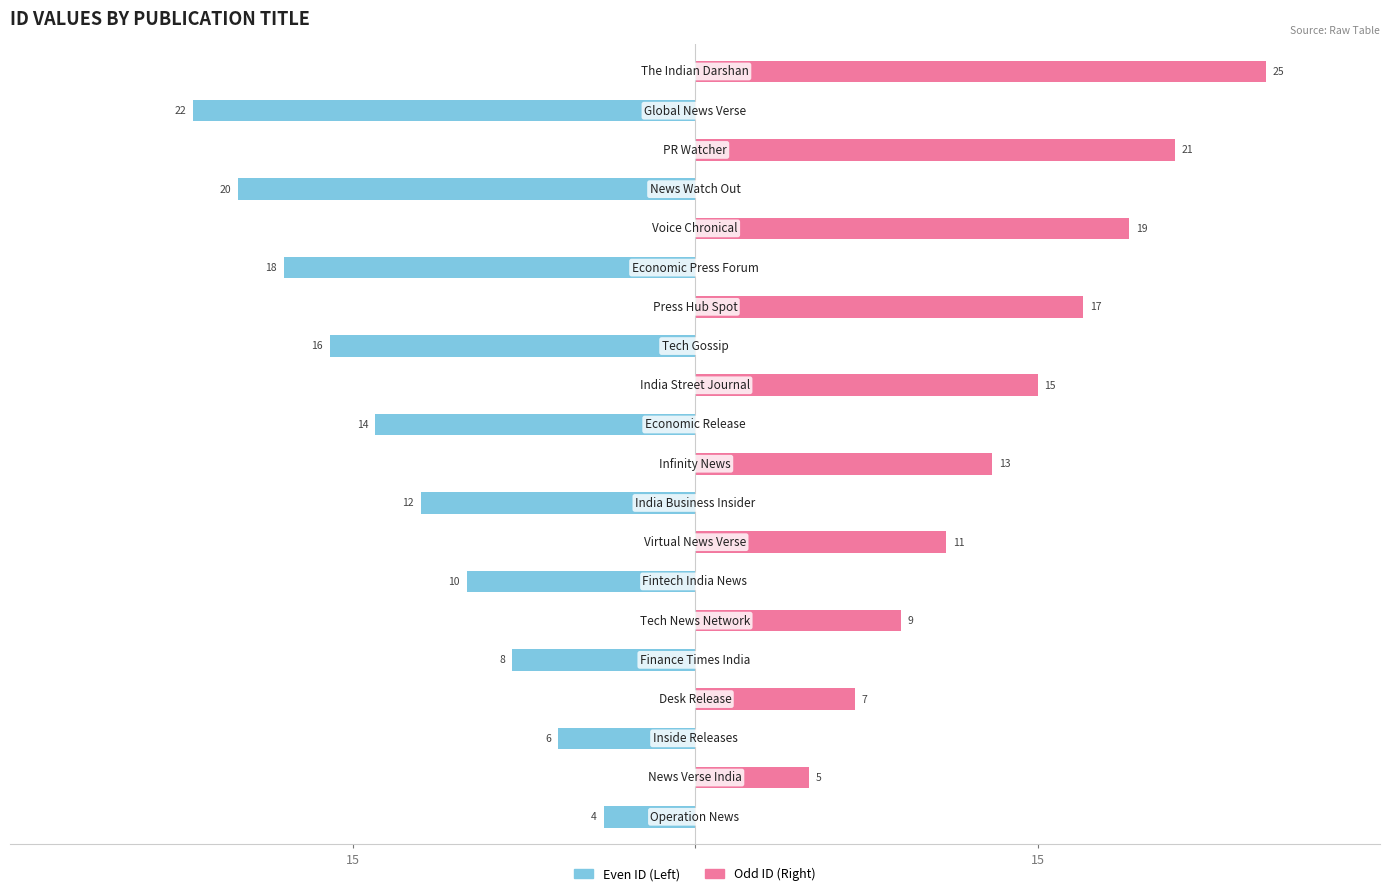

Rank the series at 13 from highest to lowest value.

Odd ID (Right), Even ID (Left)